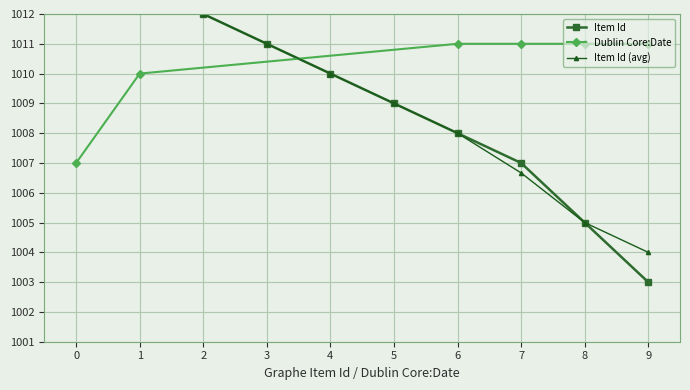

What is the value of the Dublin Core:Date point at the 1st from the left?

1007